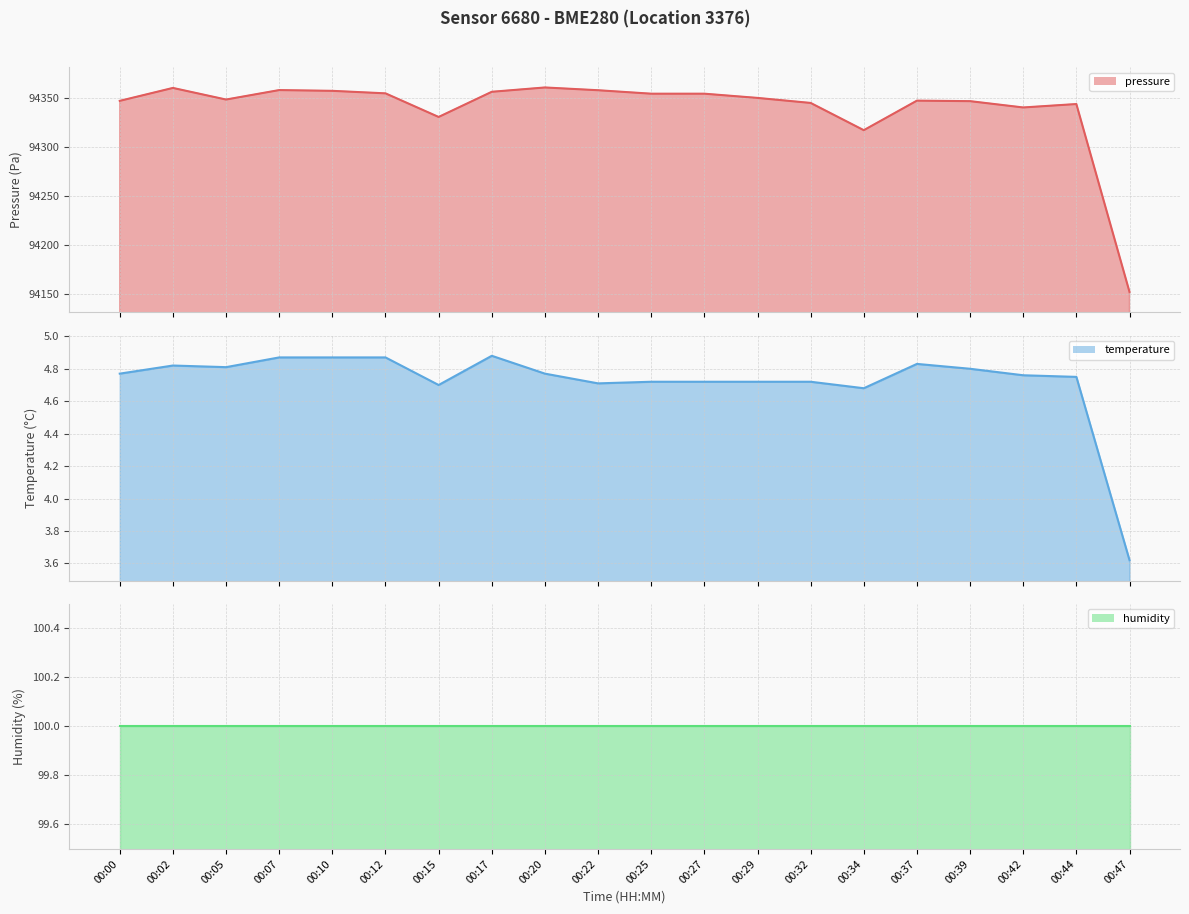

What is the sum of all pressure values?

1886780.6